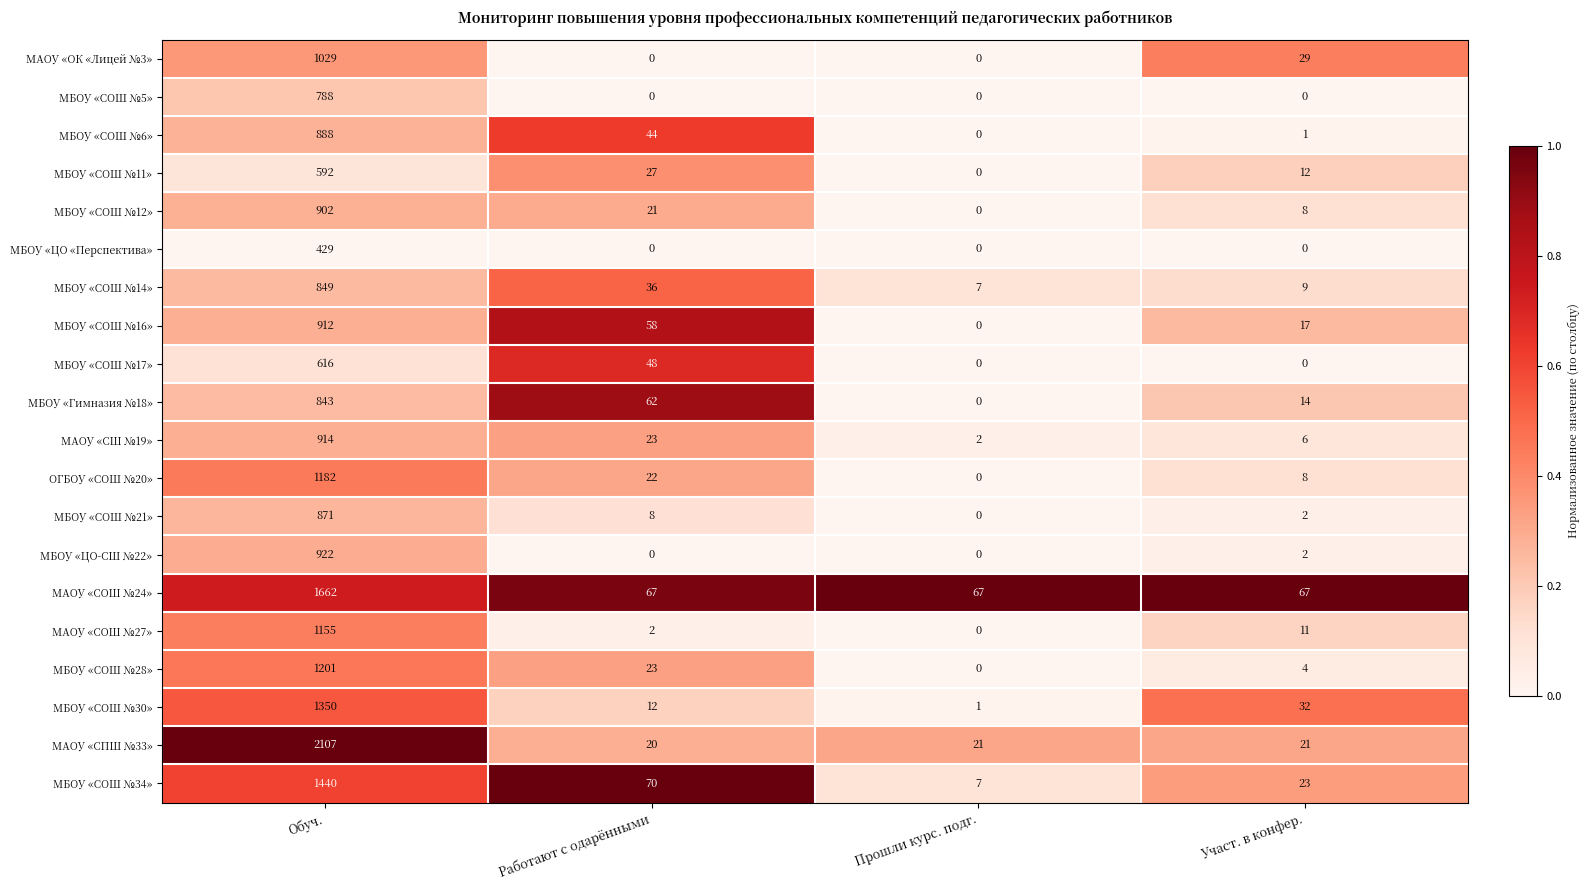

What is the maximum value shown in the chart?

2107